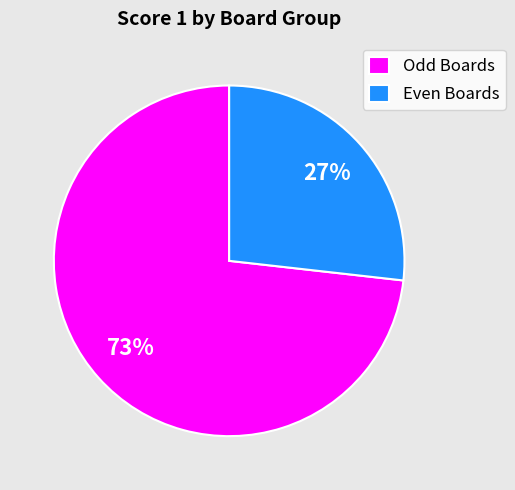

Does Odd Boards account for over 50% of the chart?

Yes